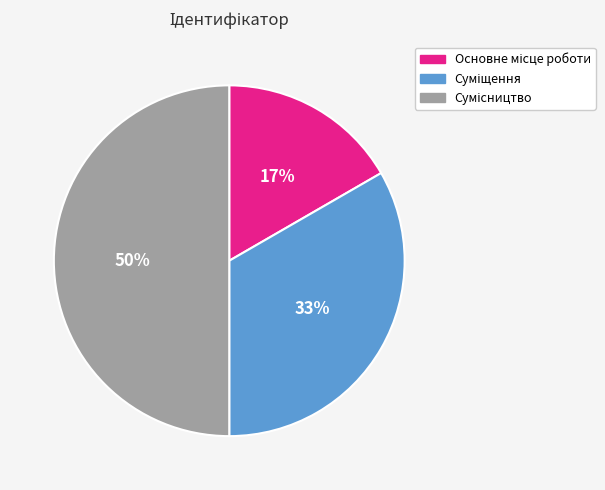

To the nearest percent, what is the average slice percentage?

33%